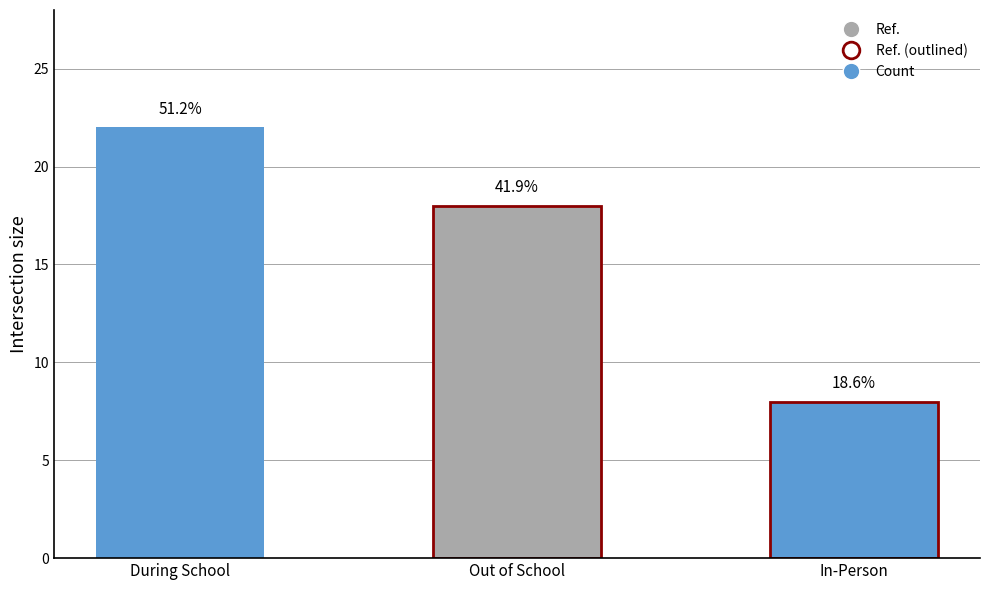

True or false: the data shows 13 at In-Person.

False